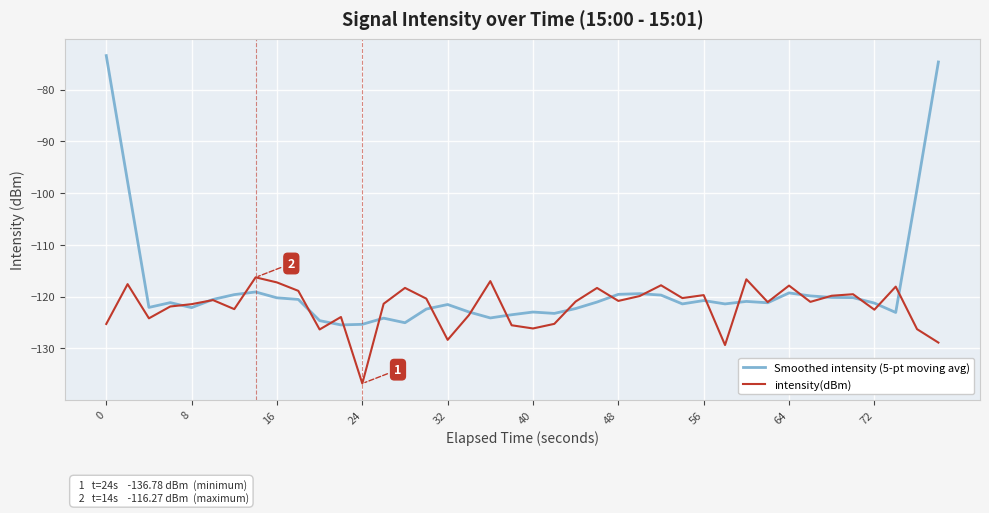

True or false: intensity(dBm) has more than 0 interior local peaks.

True